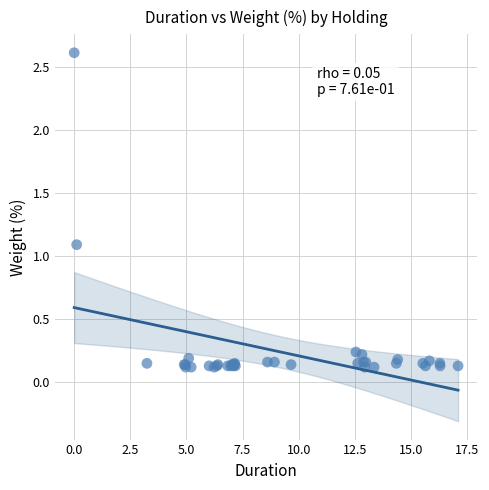

What Y value in the scatter plot is closest to 1?

1.1